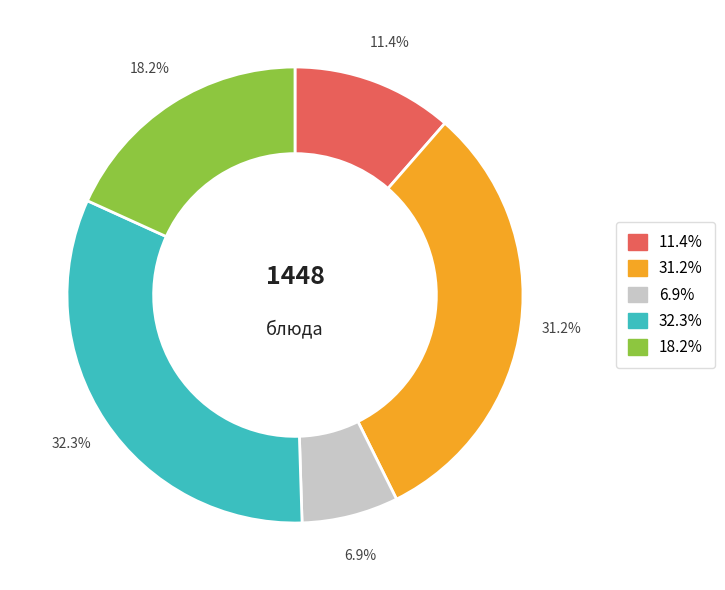

Approximately how many times larger is the value at 6.9% compared to 18.2%?

0.4